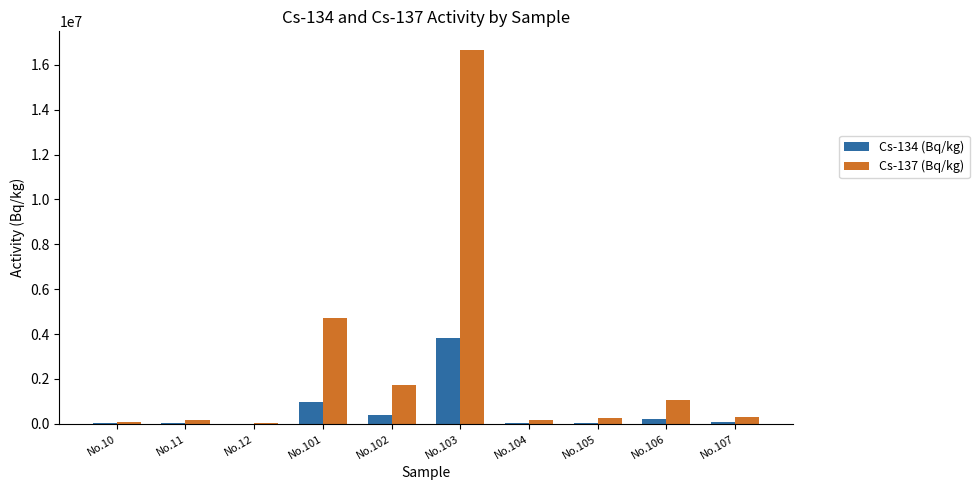

Which category has the highest value in the Cs-134 (Bq/kg) series?

No.103